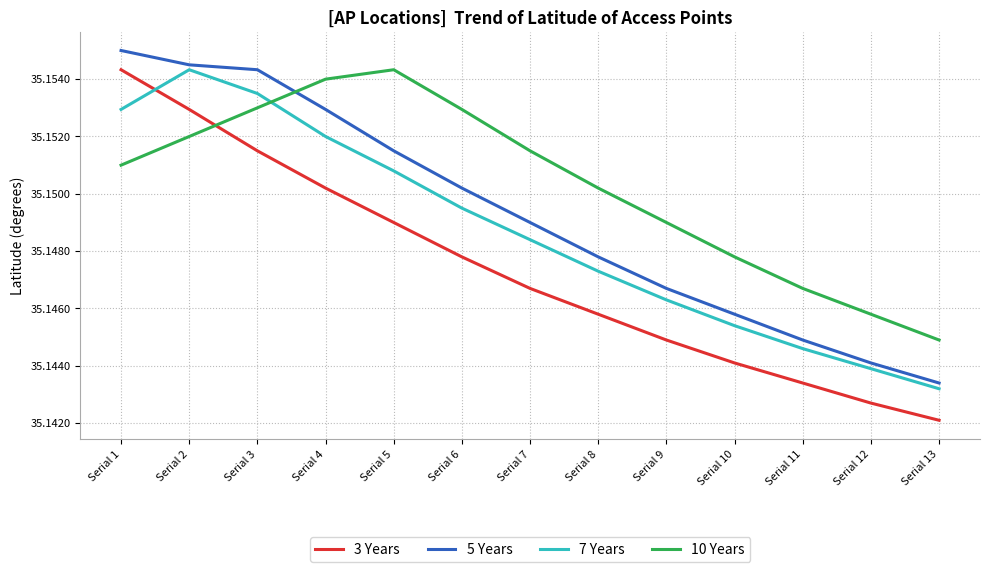

The value of 7 Years at Serial 4 is 48.9. True or false?

False